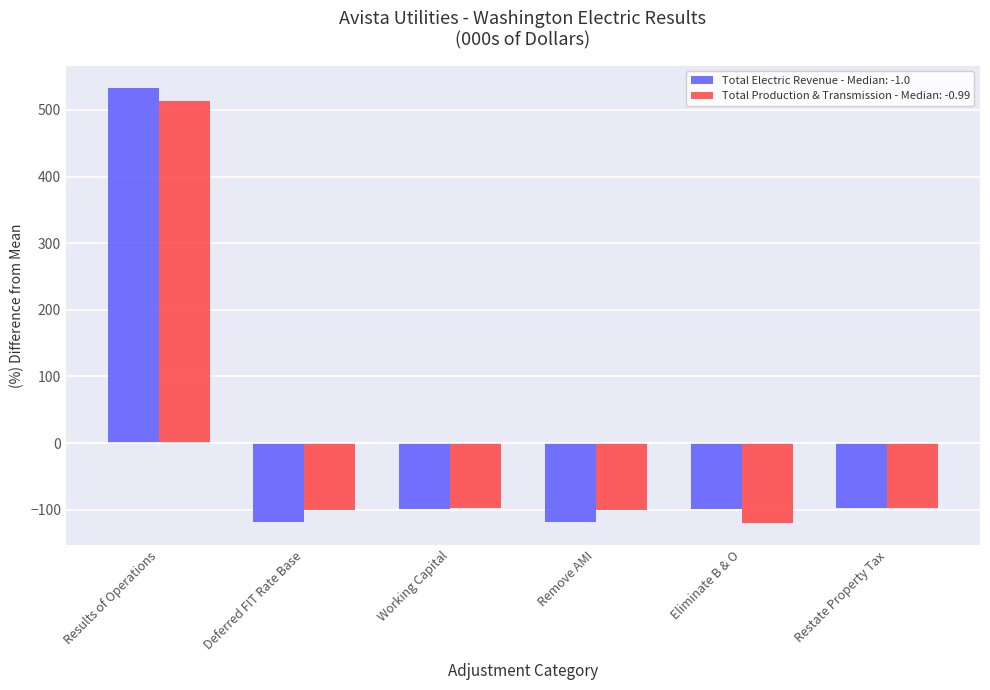

What is the spread (max minus min) of values at Deferred FIT Rate Base?

17.8